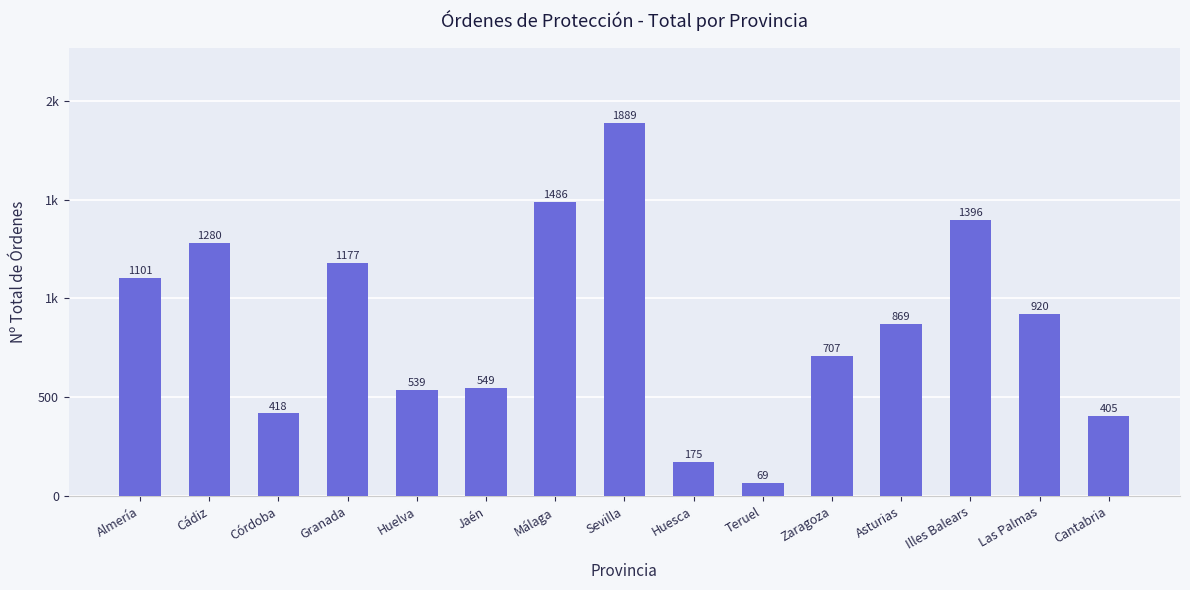

The value at Illes Balears is 1396. True or false?

True